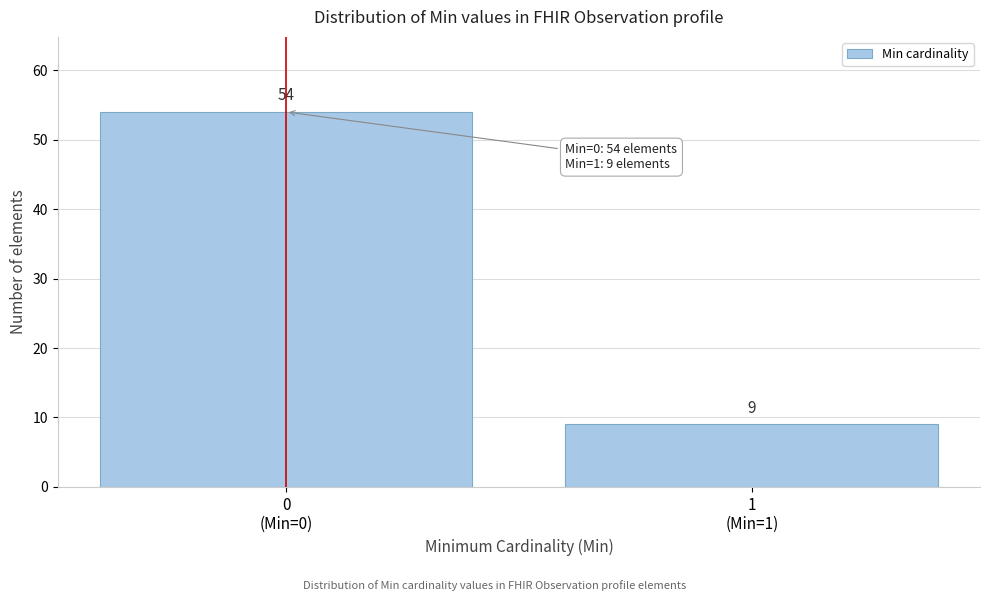

Reading left to right, transcribe all the data shown in this chart.

54	9